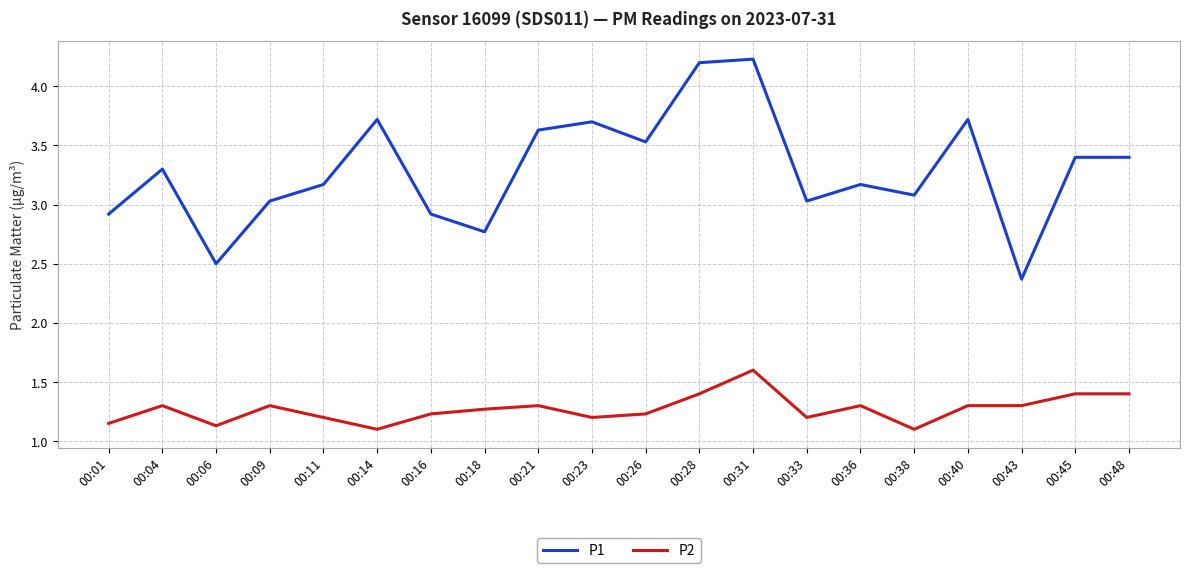

List the series in order of their overall mean, lowest first.

P2, P1